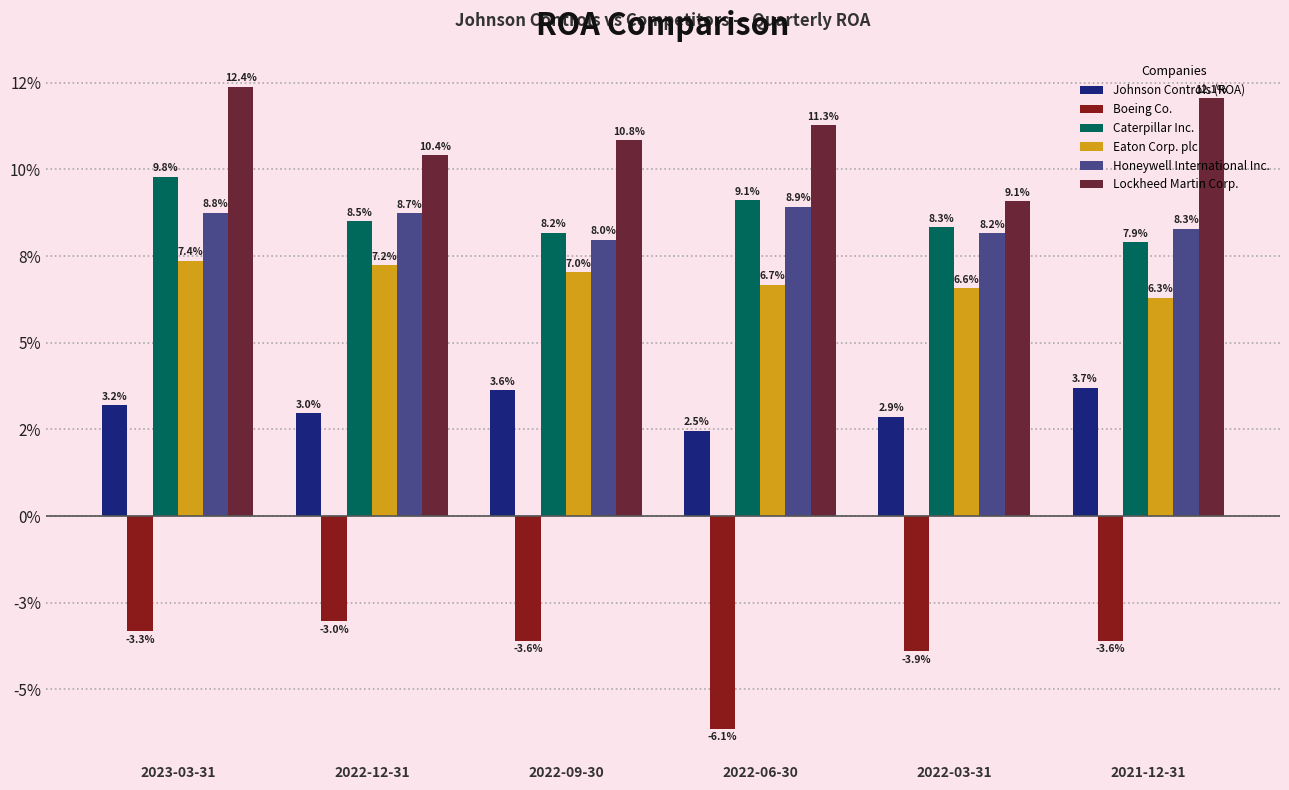

At which label does Lockheed Martin Corp. reach its peak?

2023-03-31